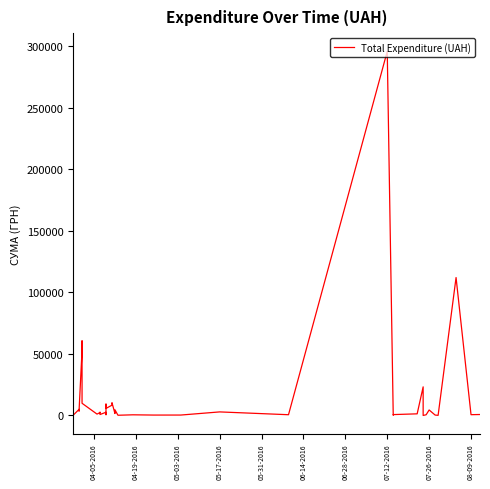

Reading right to left, what are all the values shown in this chart?

775.0	633.1	111990.4	97.8	331.6	4460.0	574.6	11.2	23228.0	1321.3	708.4	200.8	295638.6	600.0	2886.0	339.4	323.2	527.8	173.9	4573.8	1592.4	10355.9	8360.4	5720.2	9235.2	633.1	2600.0	774.4	2607.0	2354.0	1111.6	9898.4	60564.6	53028.9	3855.6	3635.4	4960.2	97.8	100.0	97.8